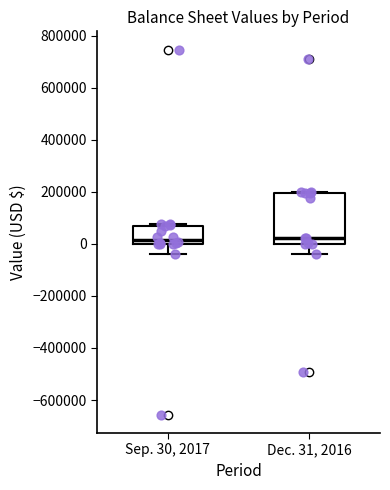

Comparing the boxes themselves (not the whiskers), which one is the tallest?

Dec. 31, 2016